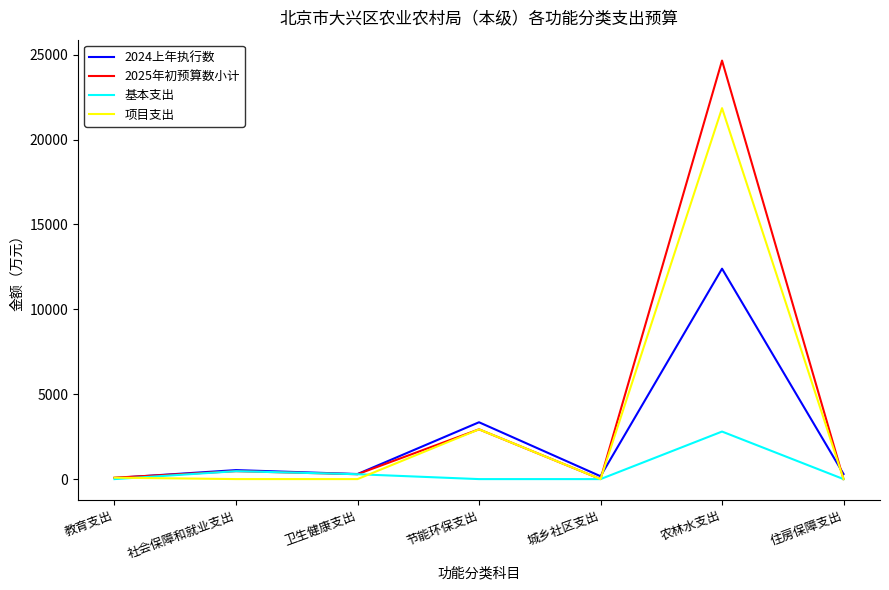

At which label does 2025年初预算数小计 first exceed 288?

社会保障和就业支出